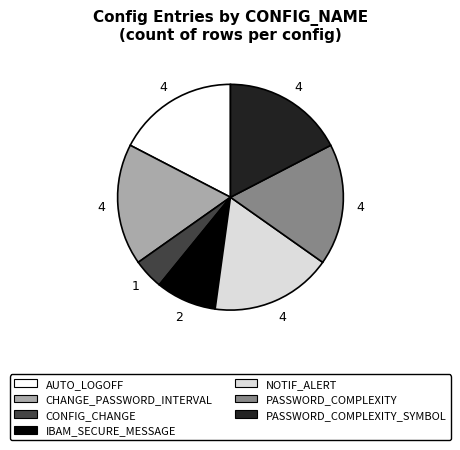

Is there a majority slice in this chart?

No